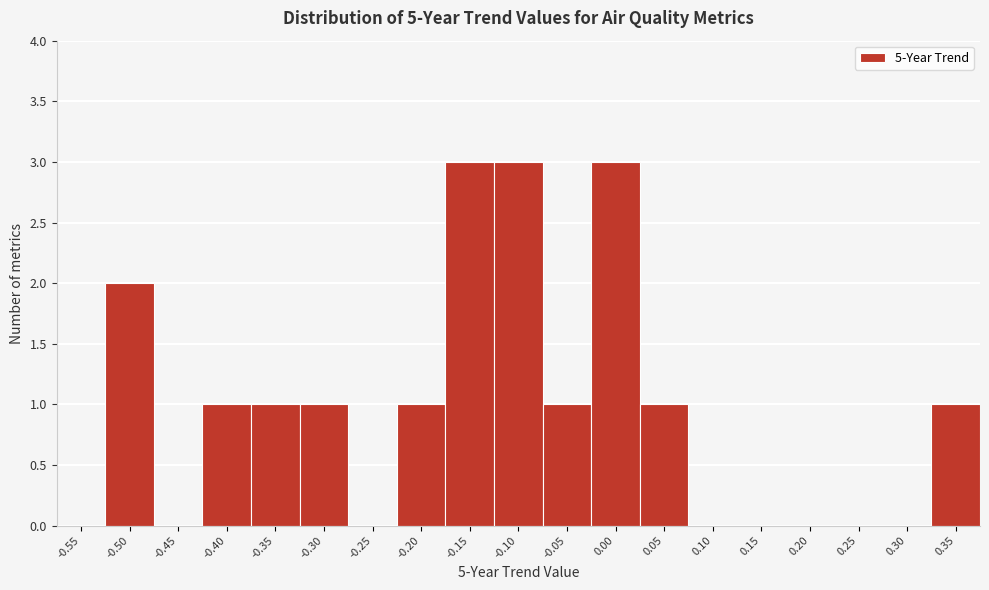

Reading left to right, list all the values displayed in this chart.

-0.55=0	-0.50=2	-0.45=0	-0.40=1	-0.35=1	-0.30=1	-0.25=0	-0.20=1	-0.15=3	-0.10=3	-0.05=1	0.00=3	0.05=1	0.10=0	0.15=0	0.20=0	0.25=0	0.30=0	0.35=1